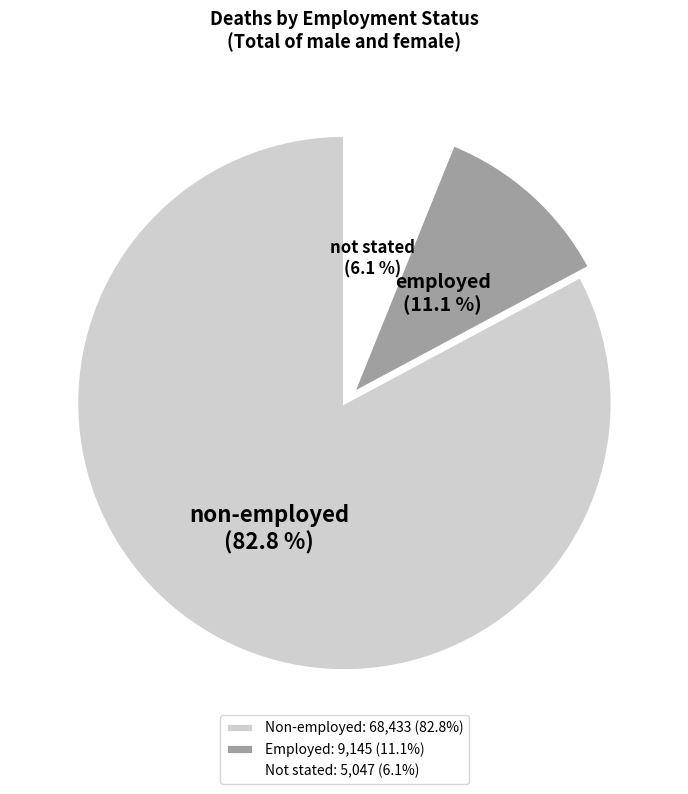

Which slice is the smallest?

Not stated